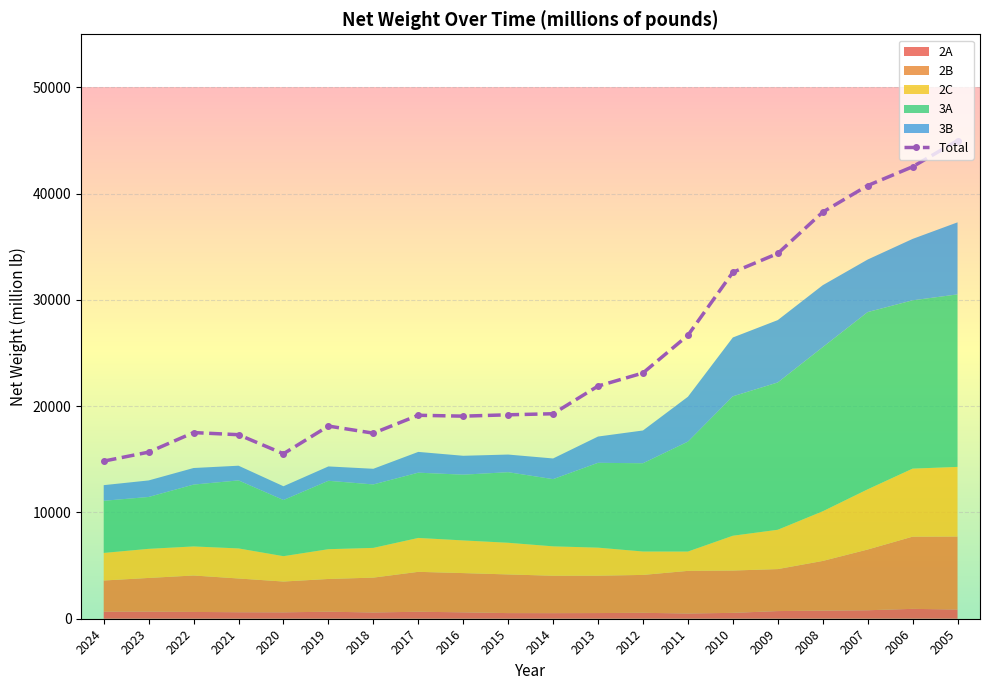

At which label is 2A closest to 712?

2009